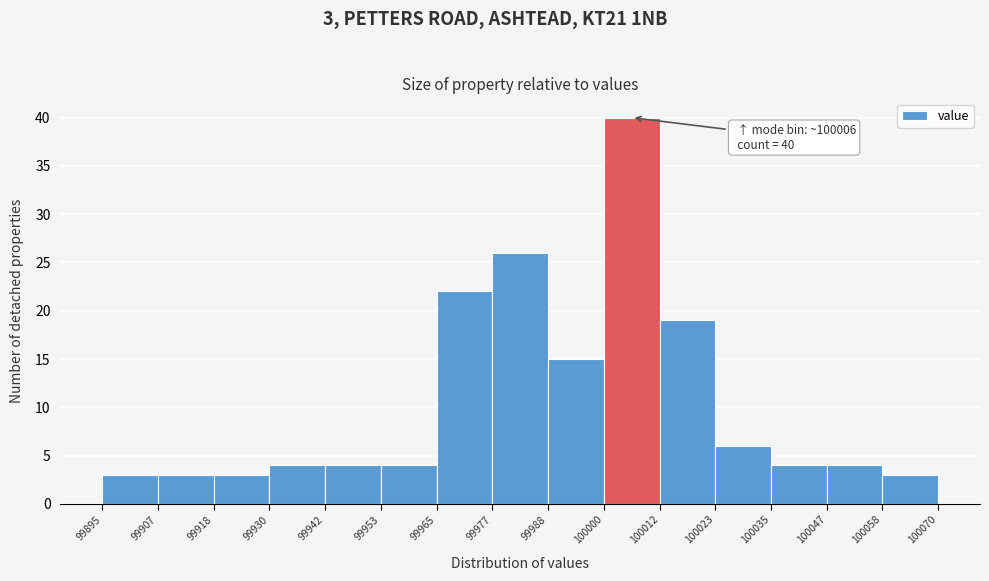

Over which range of the x-axis is the bar tallest?

100000 to 100012